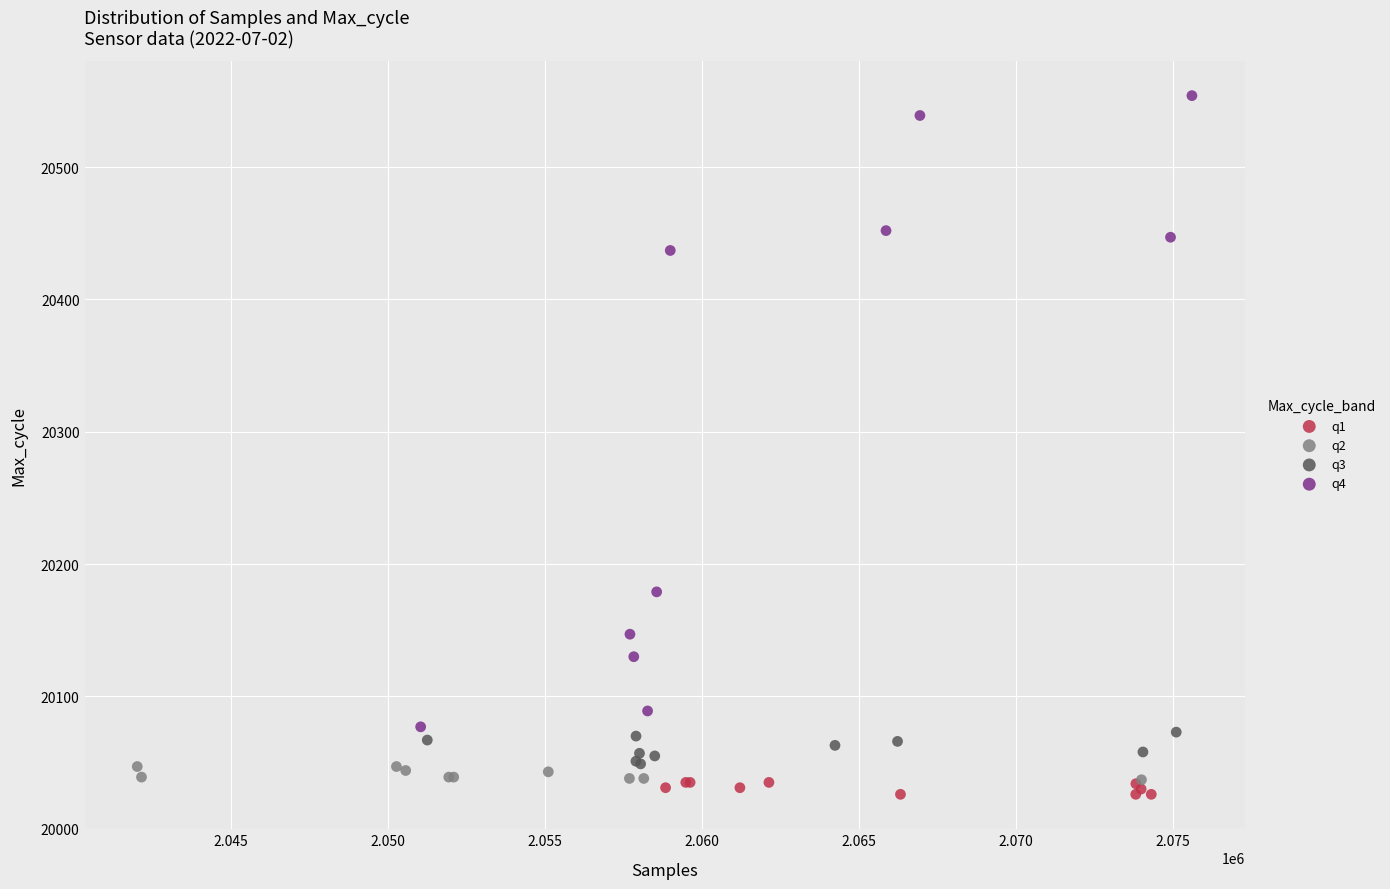

What are all the series names shown in the legend?

q1, q2, q3, q4